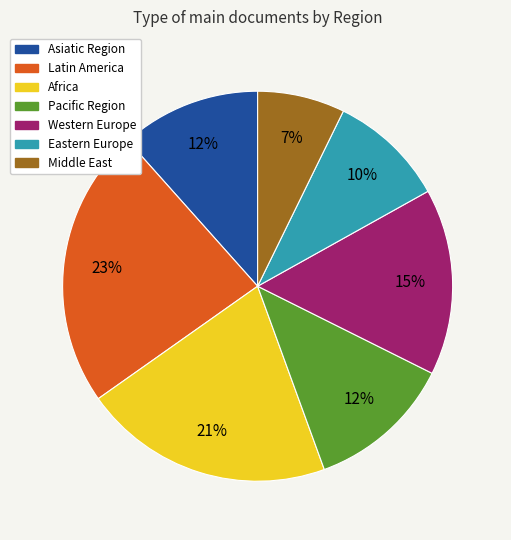

To the nearest percent, what portion does Latin America represent?

23%